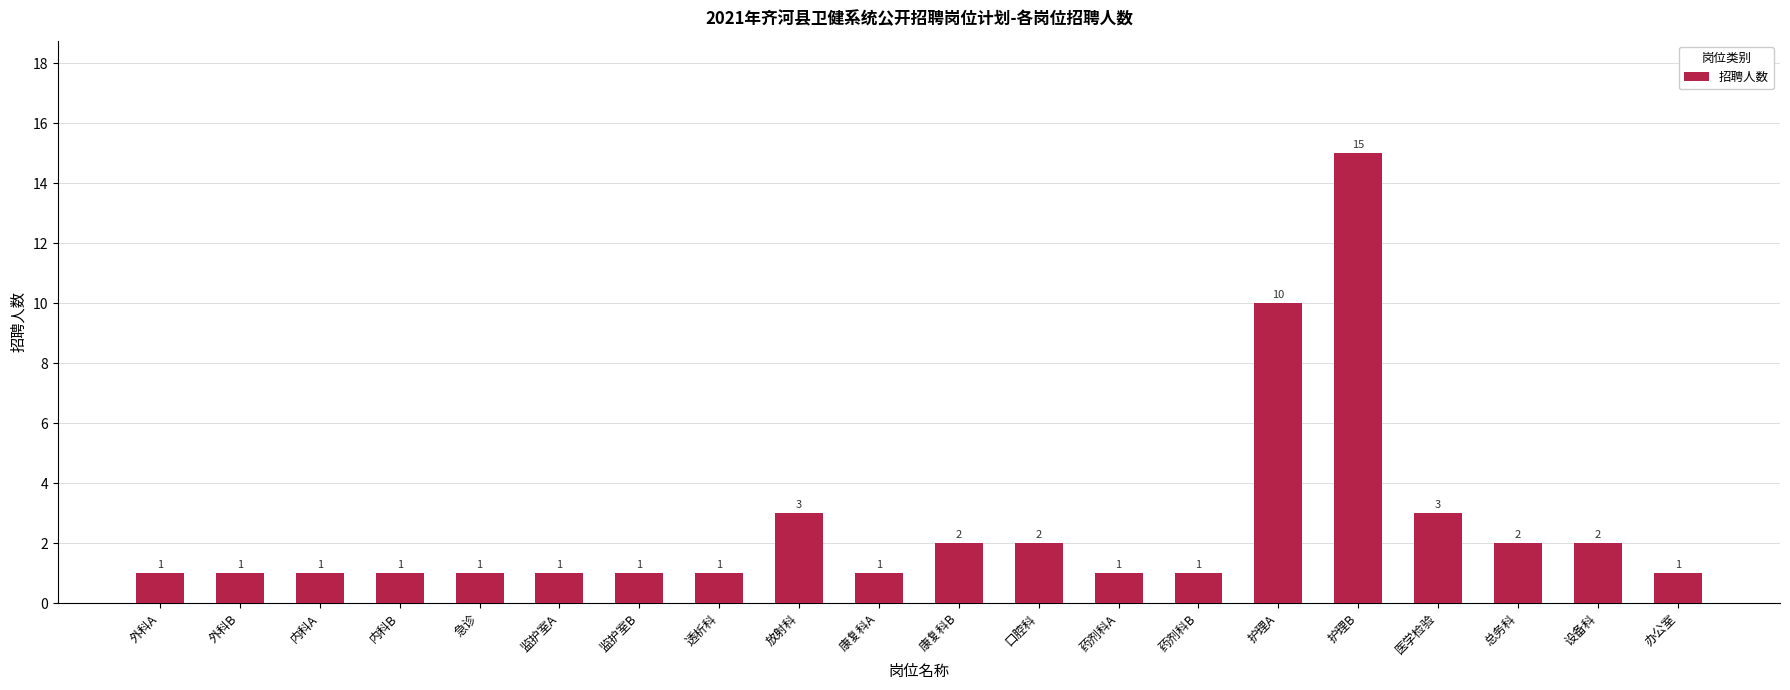

Is it true that the value at 康复科A is 2?

False